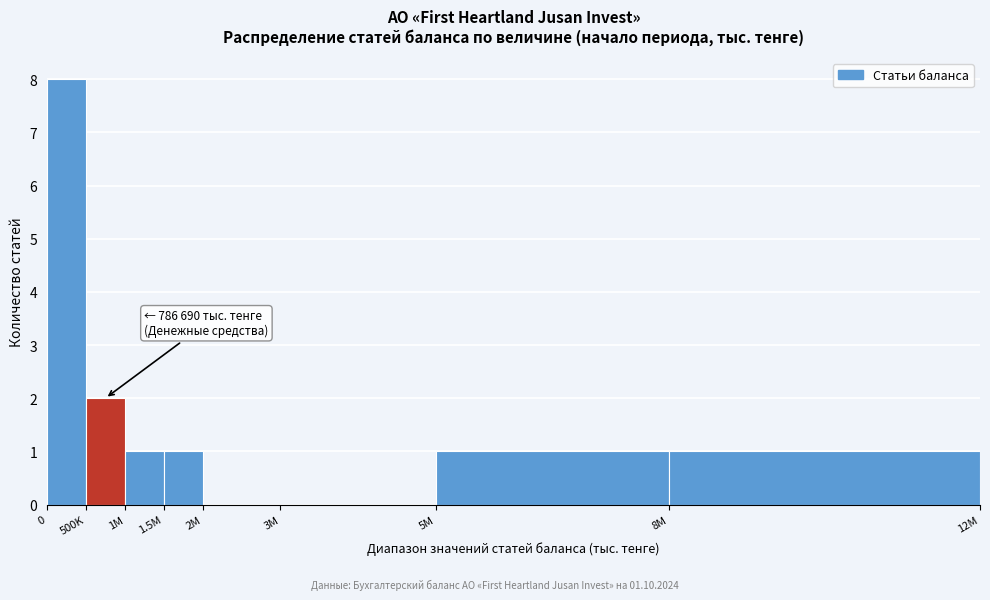

Reading left to right, transcribe all the data shown in this chart.

0=8	500K=2	1M=1	1.5M=1	2M=0	3M=0	5M=1	8M=1